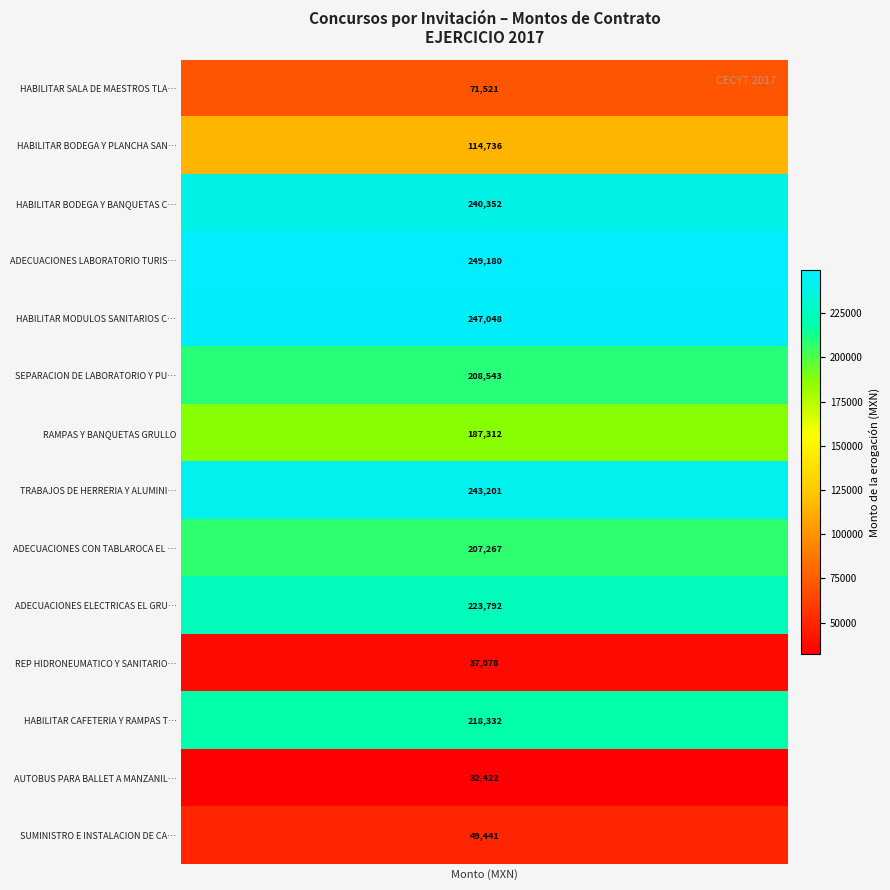

What is the greatest value displayed?

249179.9